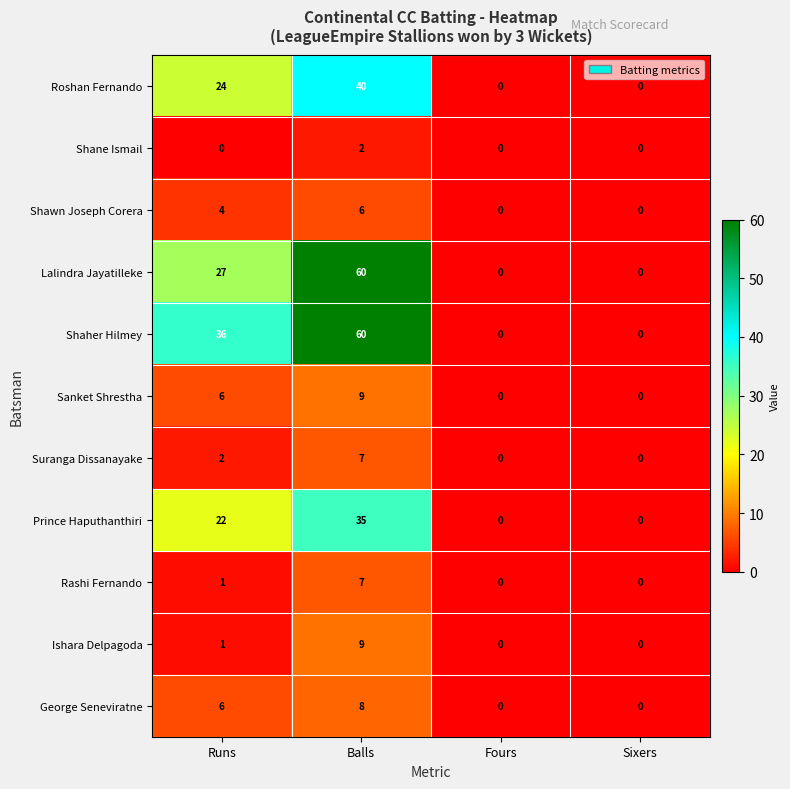

True or false: Shane Ismail has a value of 3 at Balls.

False